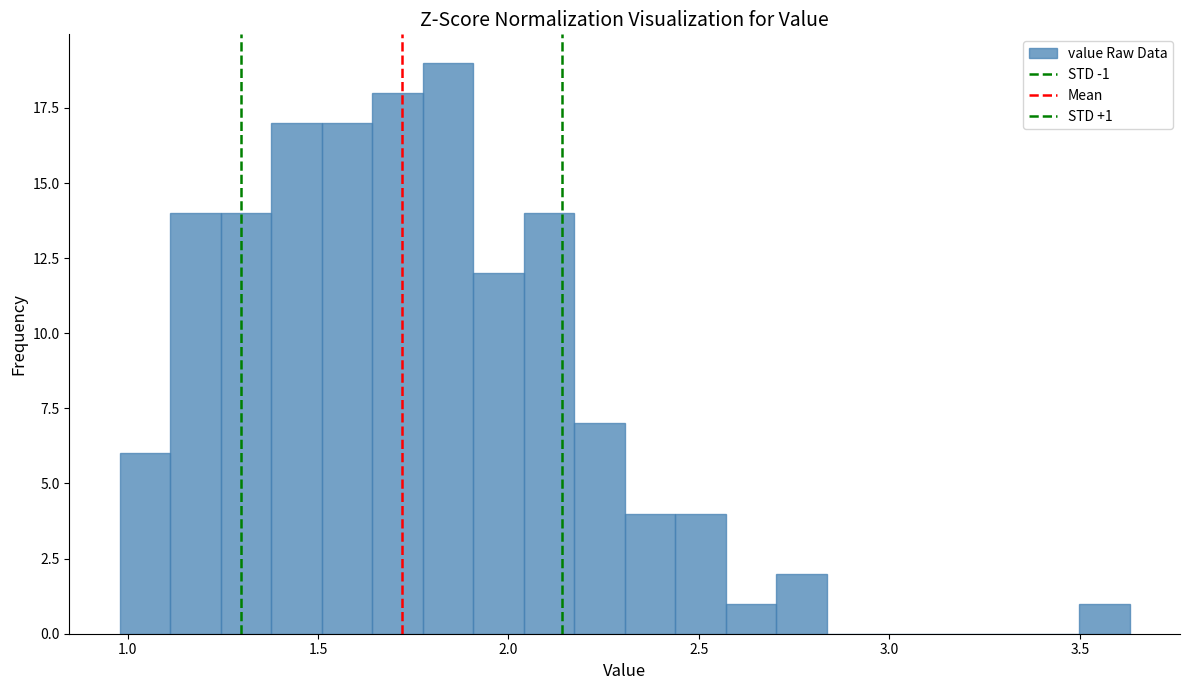

Around what value on the x-axis is the tallest bar? Give the approximate position of its centre, as read against the axis.

1.85